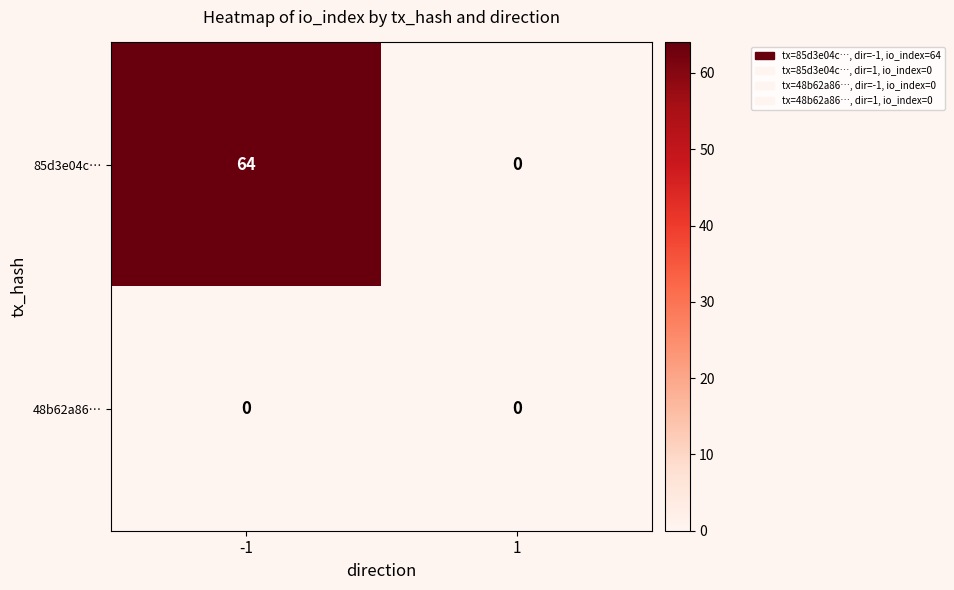

List the series in order of their peak value, highest first.

85d3e04c…, 48b62a86…